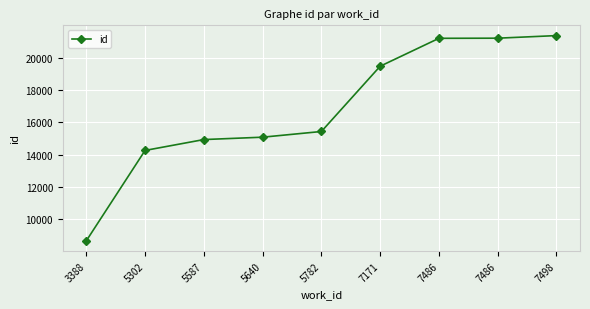

Is this an area chart (filled region under the line)?

No